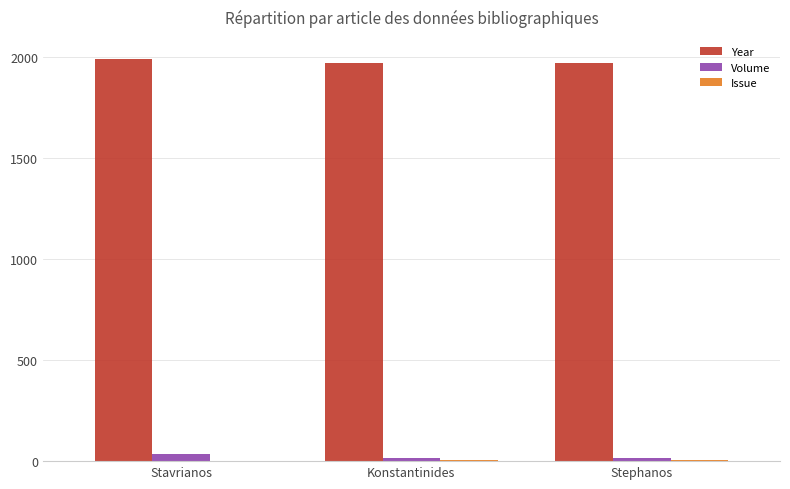

How many series are shown in this chart?

3